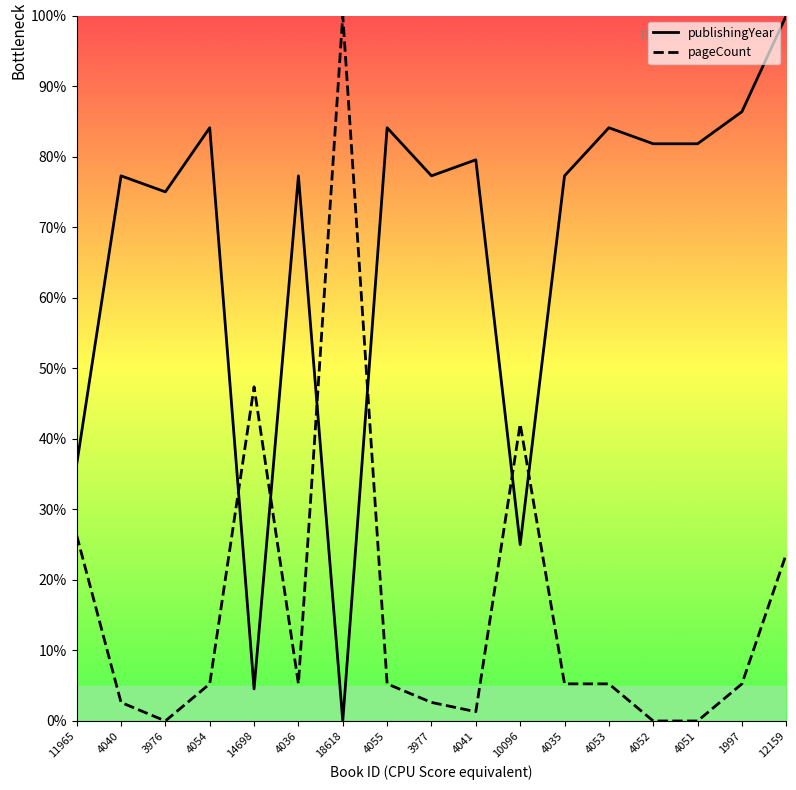

What is the difference between the pageCount values at 3977 and 4052?

2.6